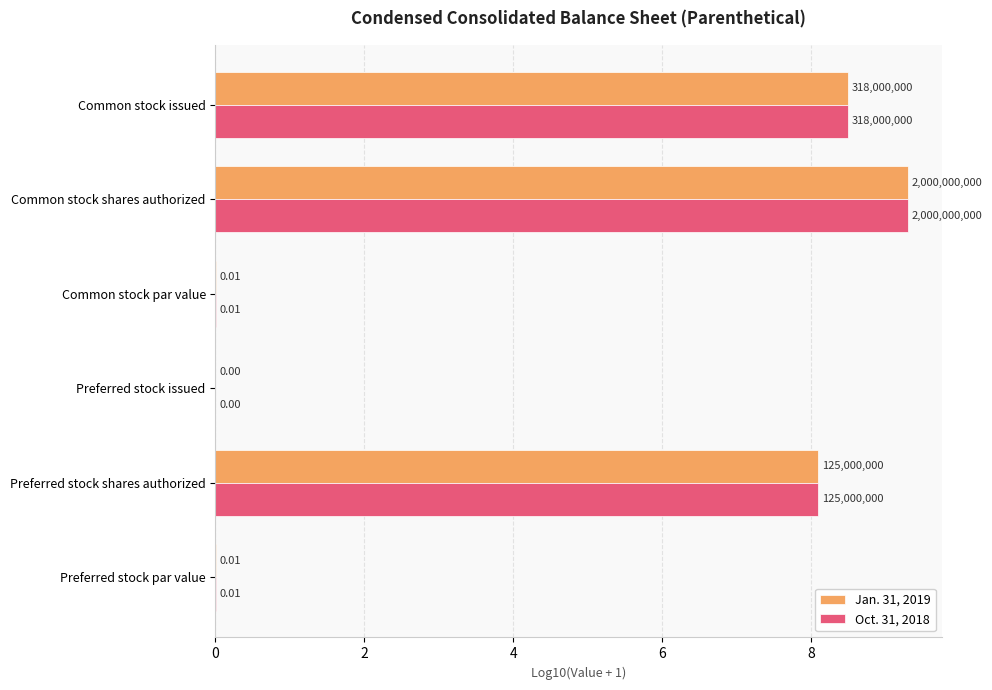

At which category is the sum across all series the highest?

Common stock shares authorized